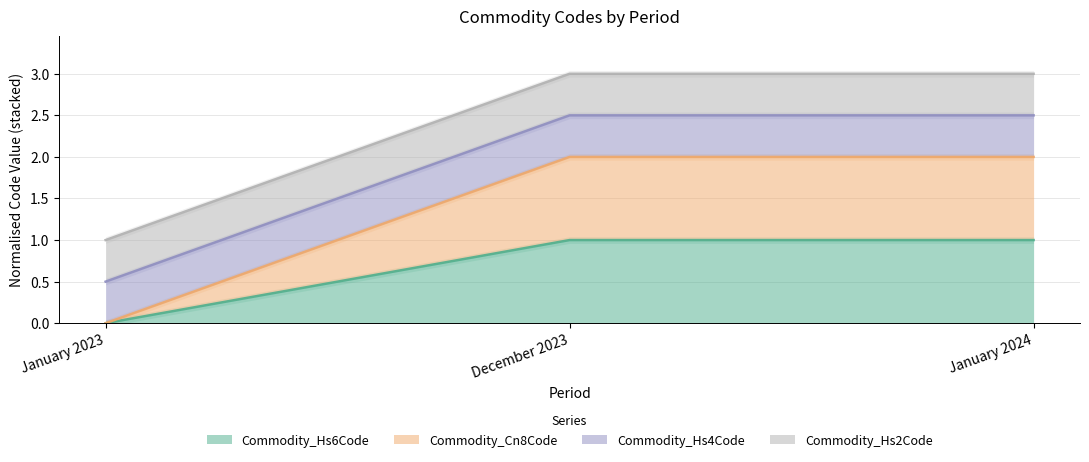

Rank the categories by Commodity_Cn8Code value from lowest to highest.

January 2023, December 2023, January 2024